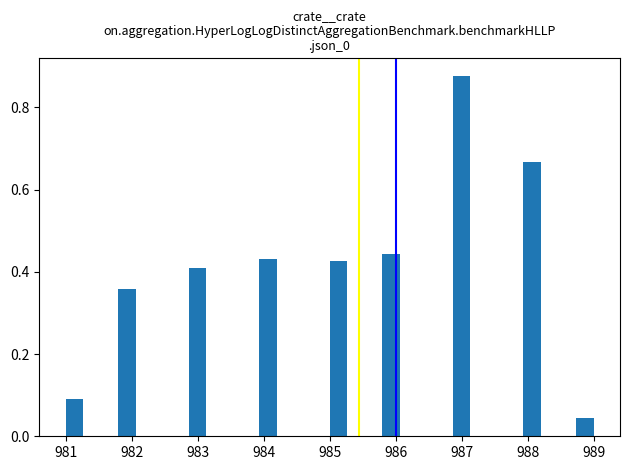

Around what value on the x-axis is the tallest bar? Give the approximate position of its centre, as read against the axis.

987.0